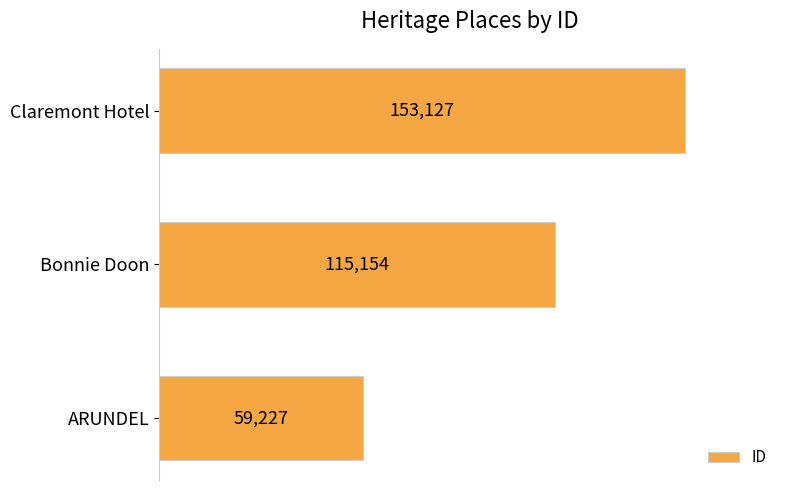

How many bars are there in total?

3